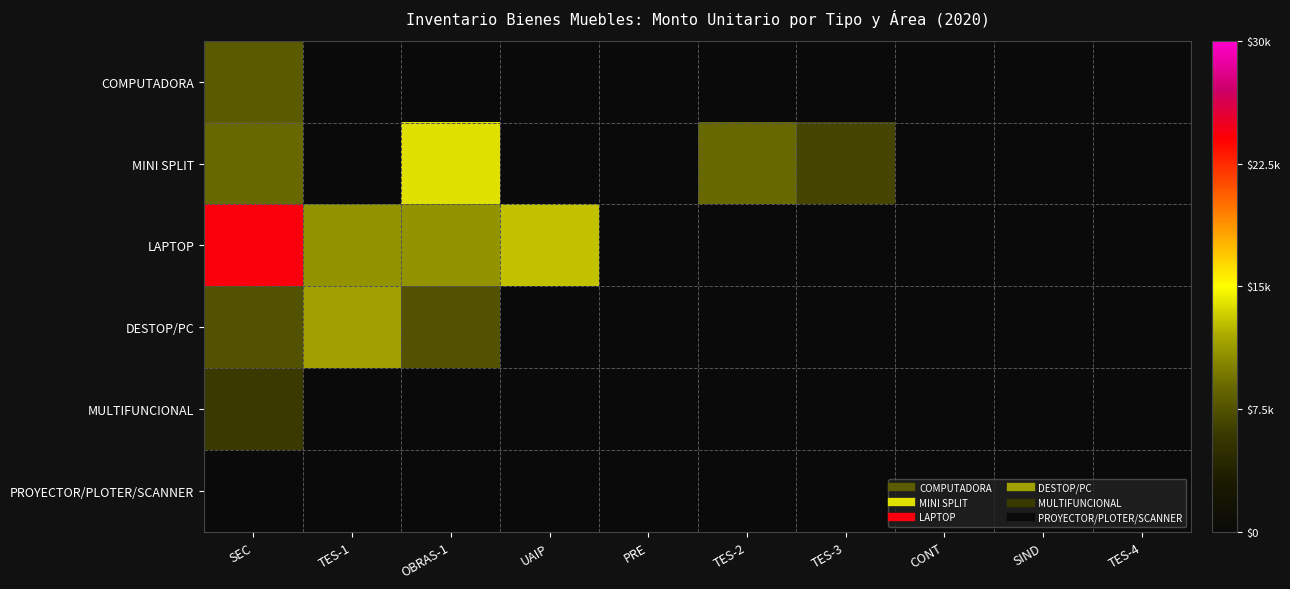

What is the difference between the highest and lowest values at TES-3?

6780.0